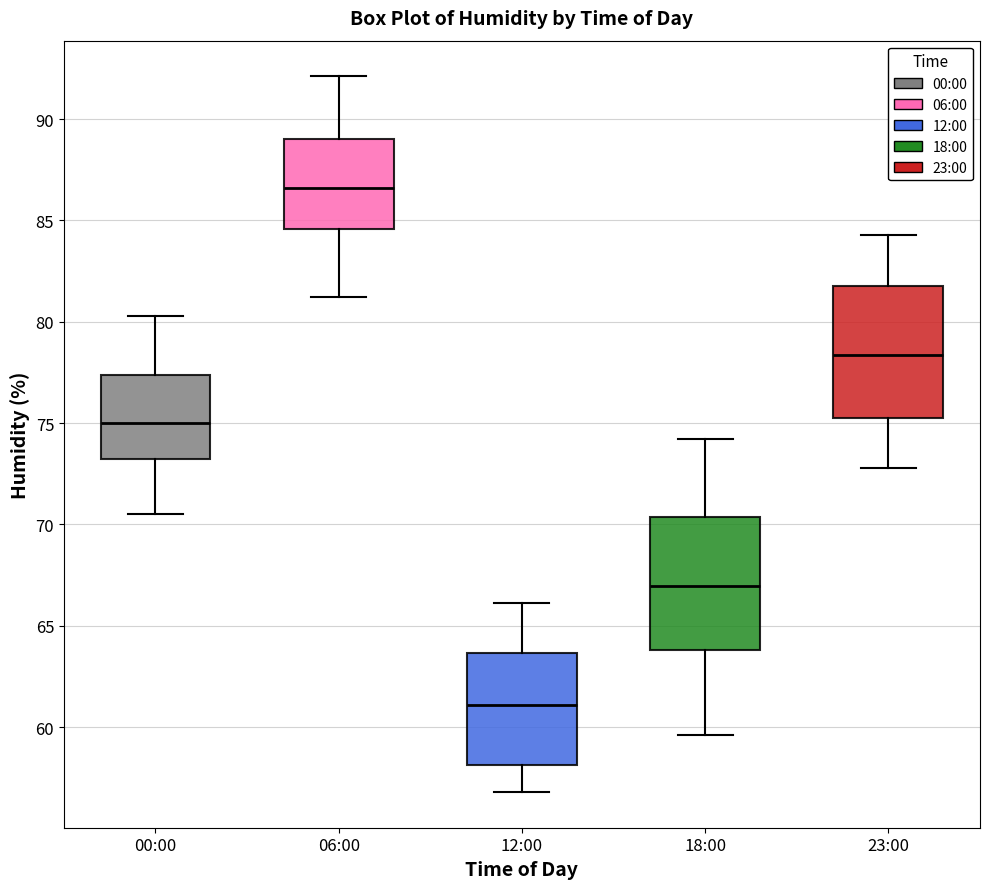

Reading left to right, transcribe this box plot: for each box, give where its median line is, the range the box spans, and where its two whiskers end, as read against the y-axis. The values are not printed on the chart, so give them approximately, as read against the axis.

00:00: median 75.0, box 73.5 to 77.5, whiskers 70.5 to 80.5
06:00: median 86.5, box 84.5 to 89.0, whiskers 81.0 to 92.0
12:00: median 61.0, box 58.0 to 63.5, whiskers 57.0 to 66.0
18:00: median 67.0, box 64.0 to 70.5, whiskers 59.5 to 74.0
23:00: median 78.5, box 75.5 to 82.0, whiskers 73.0 to 84.5